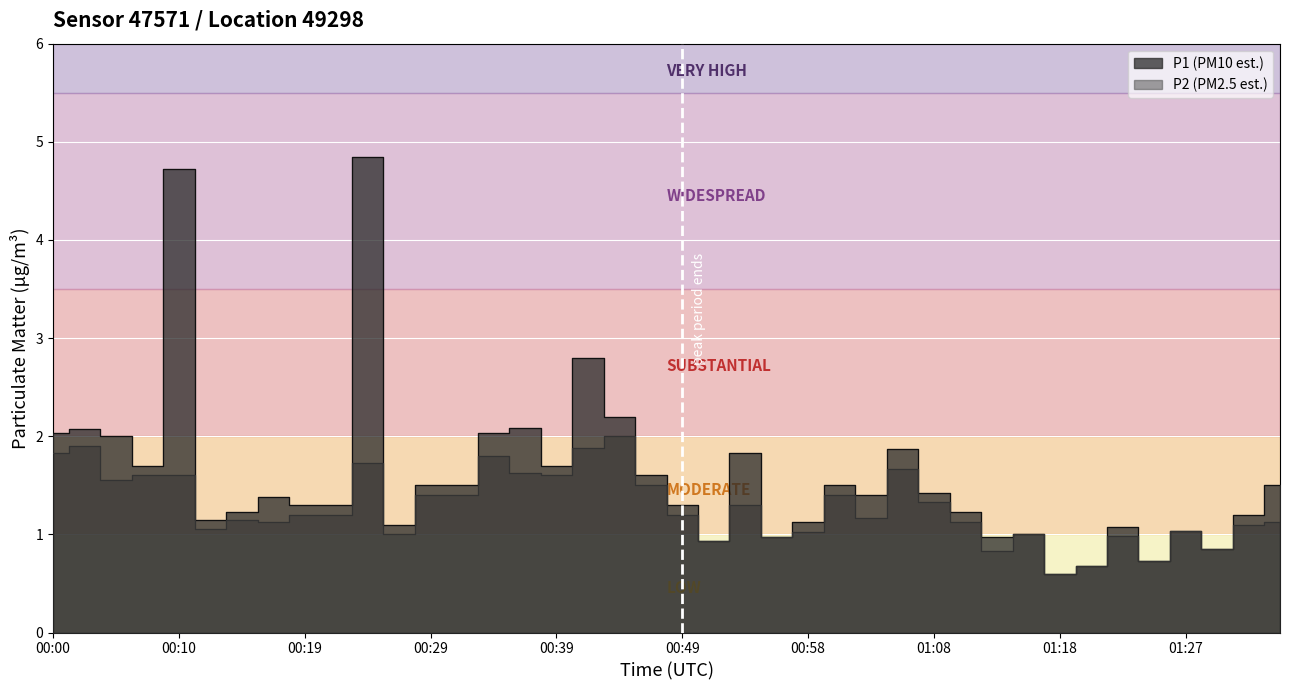

What is the label of the 19th point from the right?

00:51